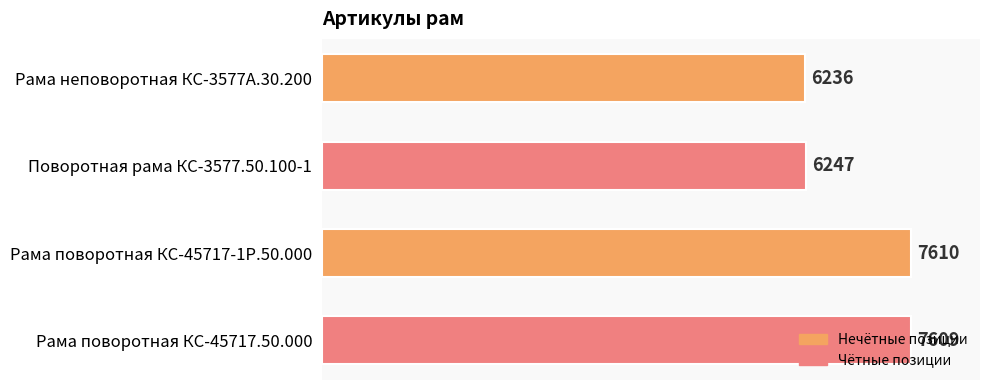

The chart shows a value of 7610 at Рама поворотная КС-45717-1Р.50.000. True or false?

True